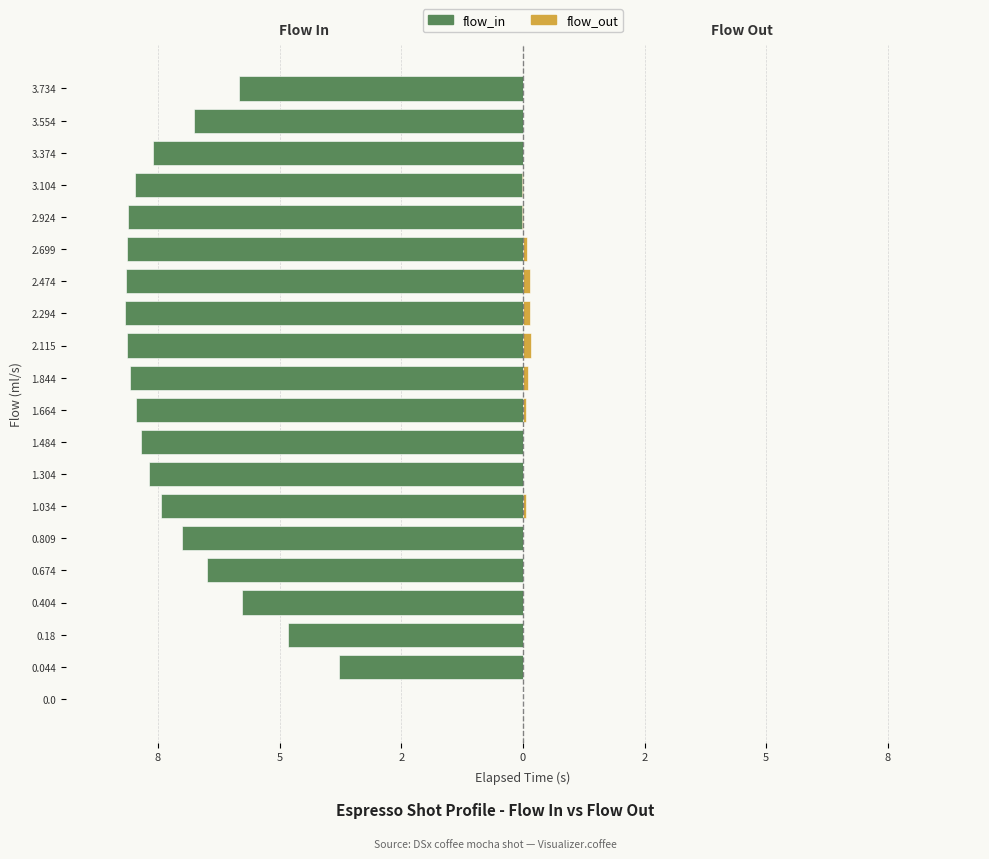

Reading right to left, transcribe all the data shown in this chart.

flow_in: -5.8	-6.8	-7.6	-8.0	-8.1	-8.1	-8.2	-8.2	-8.1	-8.1	-8.0	-7.8	-7.7	-7.4	-7.0	-6.5	-5.8	-4.8	-3.8	0.0
flow_out: 0.0	0.0	0.0	-0.0	-0.0	0.1	0.1	0.1	0.2	0.1	0.1	0.0	0.0	0.1	0.0	0.0	0.0	0.0	0.0	0.0